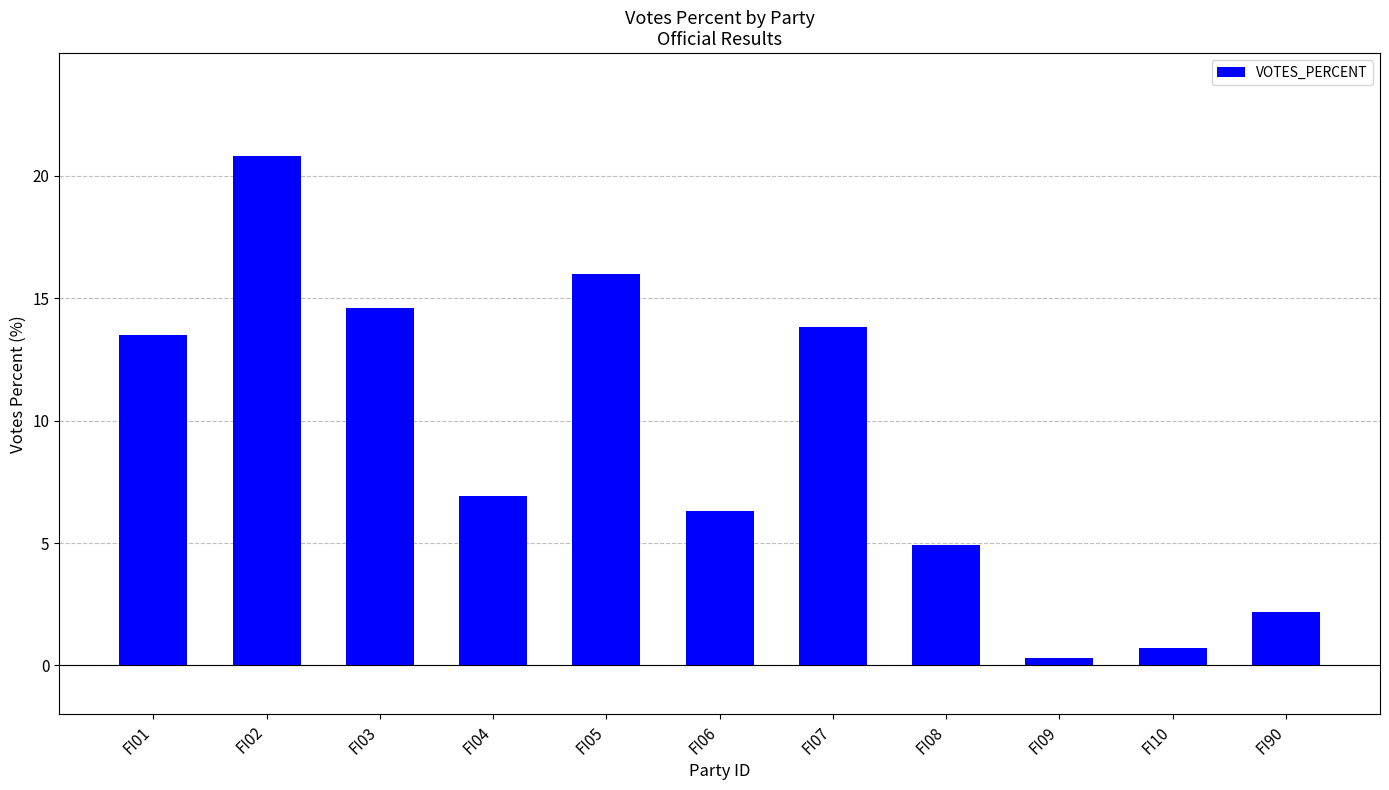

What is the greatest value displayed?

20.8